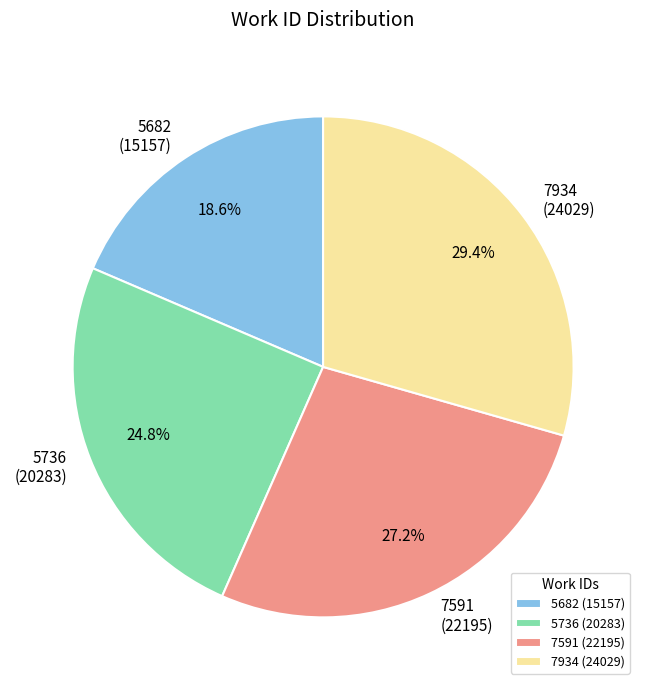

Does any single category account for the majority?

No